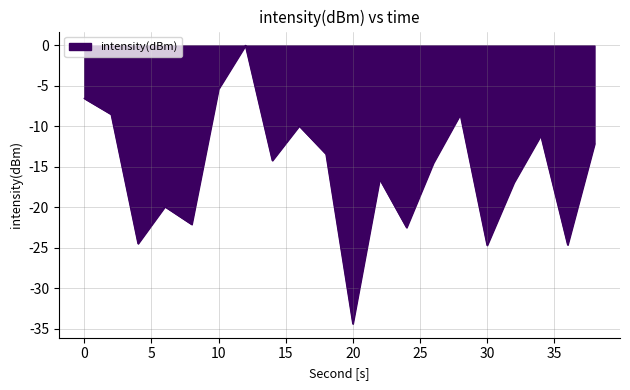

What is the difference between the maximum and minimum values?

34.4